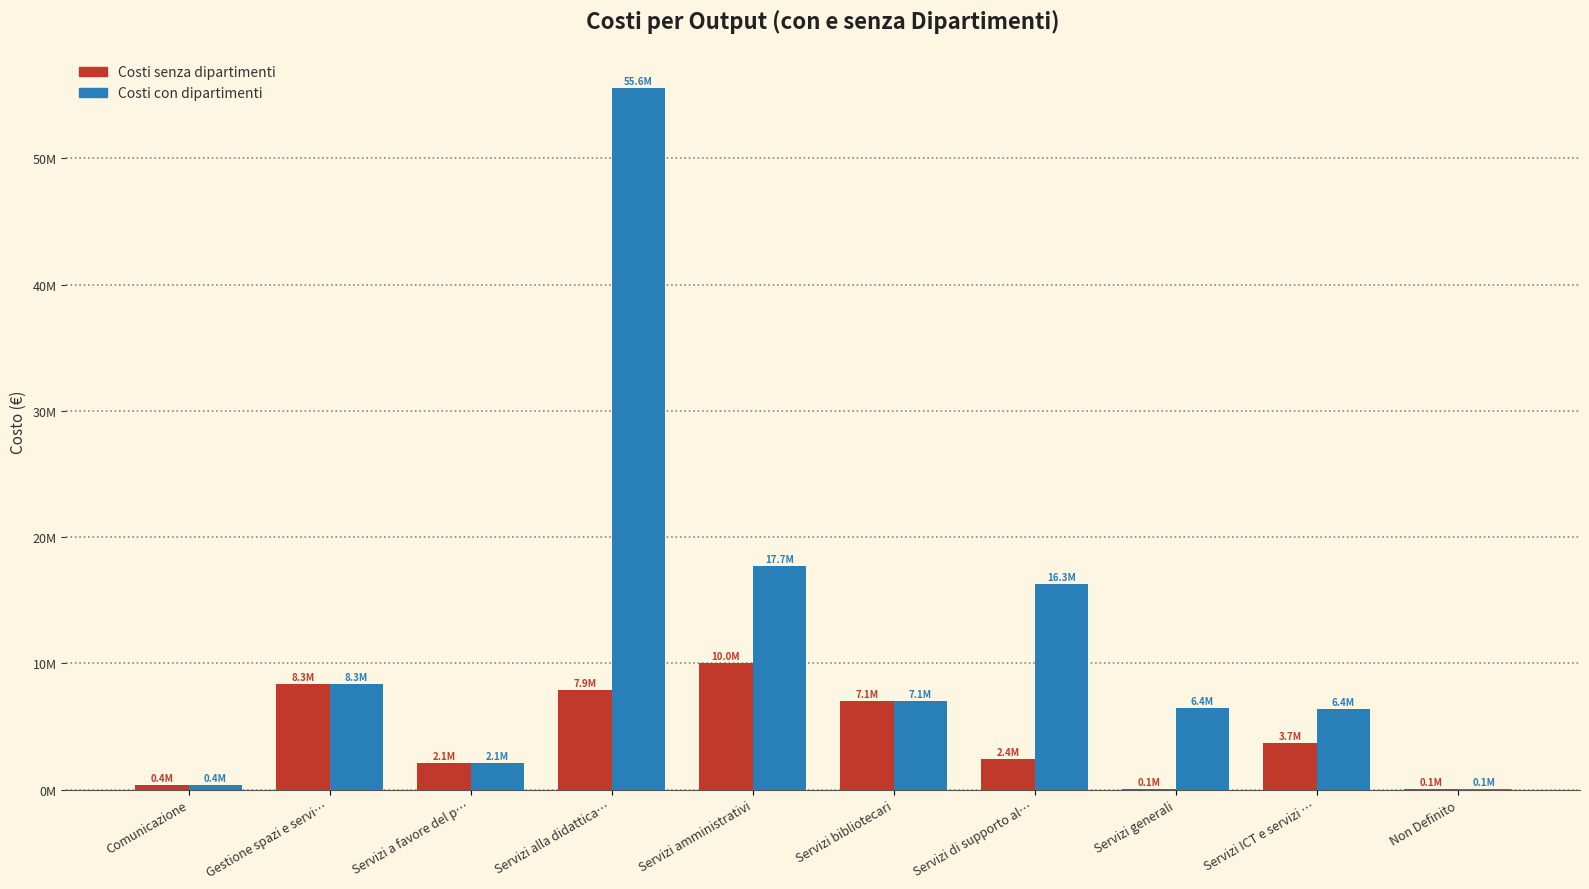

What value does the Costi con dipartimenti series have at Comunicazione?

360056.2